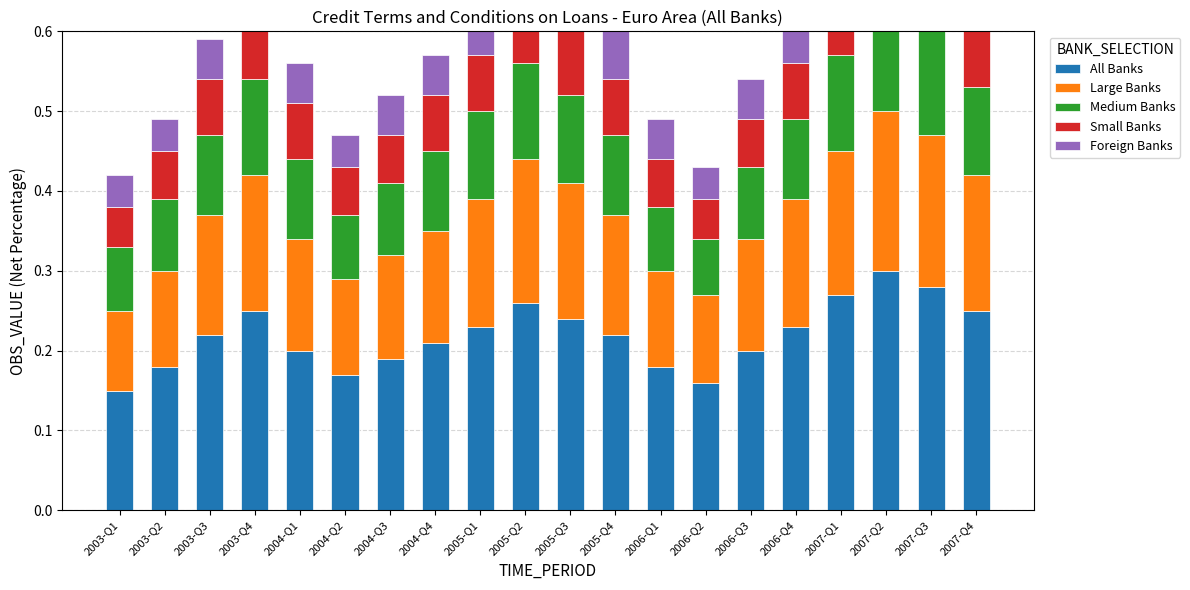

What is the value of the Large Banks bar at the 10th from the left?

0.2